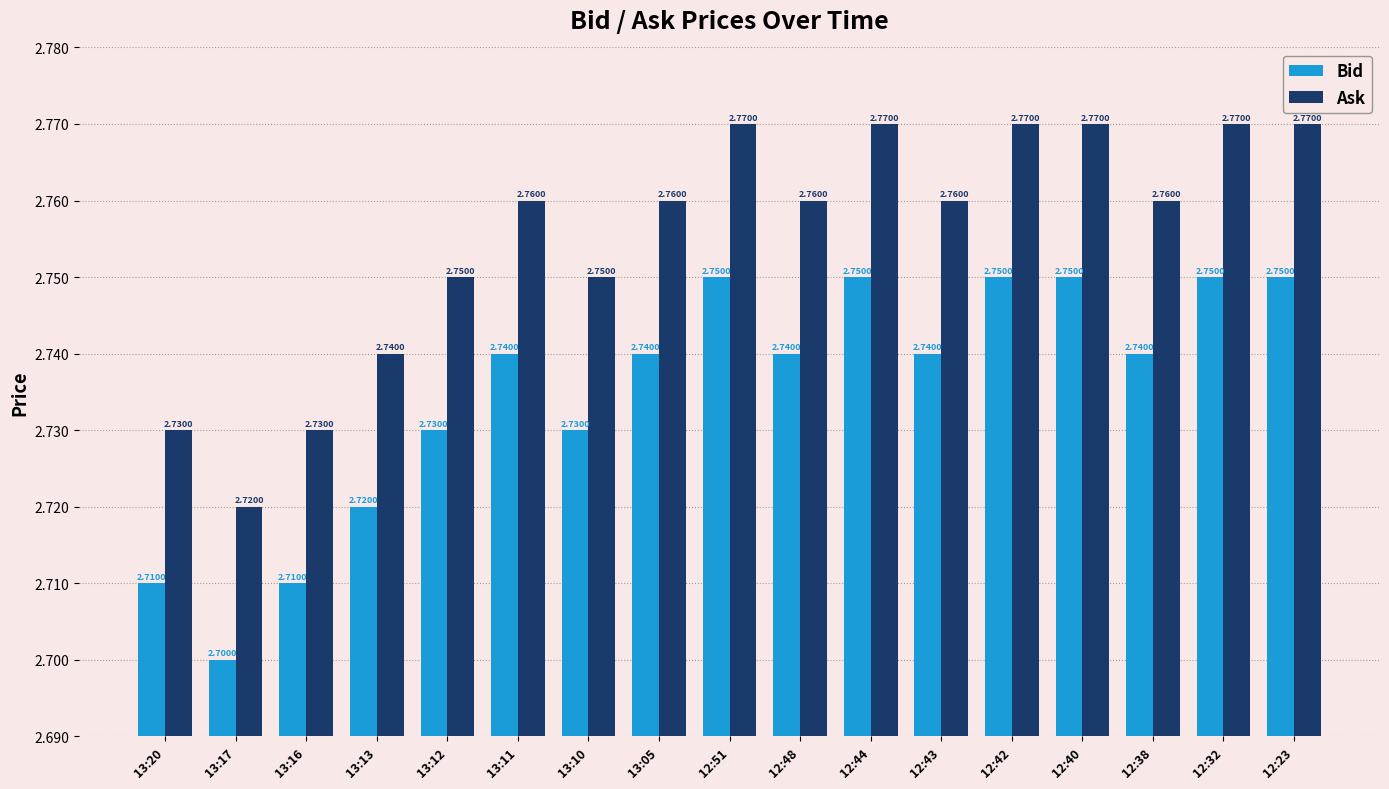

At how many categories does at least one series exceed 2?

17